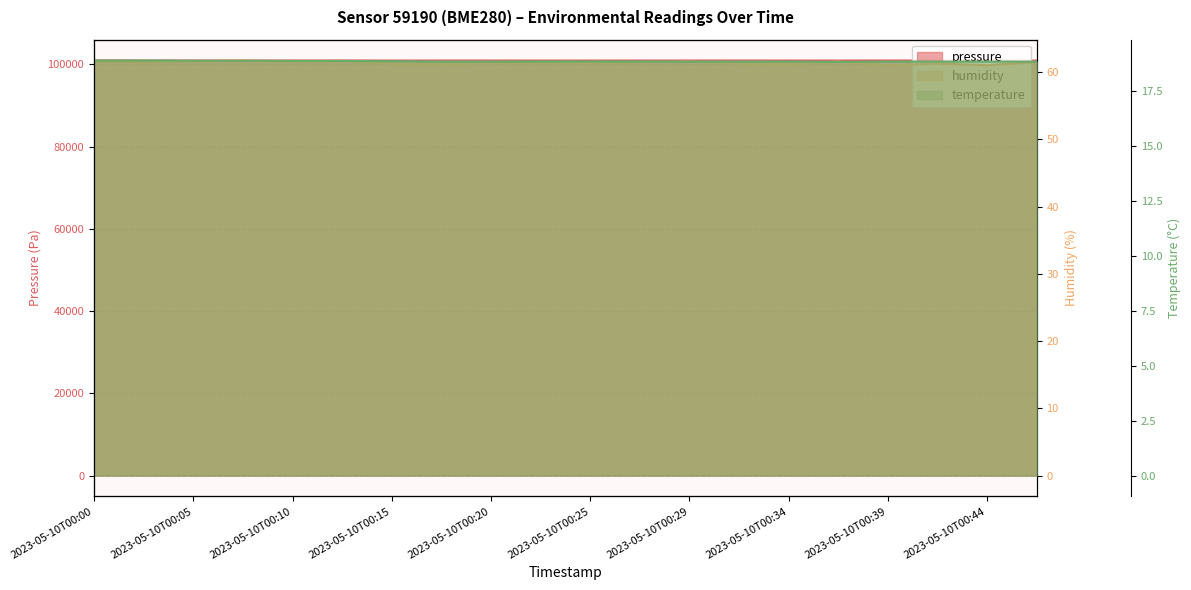

What is the sum of the pressure values at 2023-05-10T00:10 and 2023-05-10T00:46?

201835.9